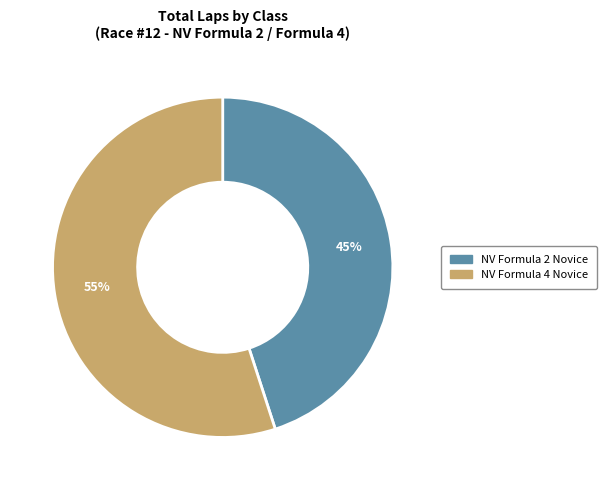

True or false: NV Formula 2 Novice accounts for 45% of the total.

True